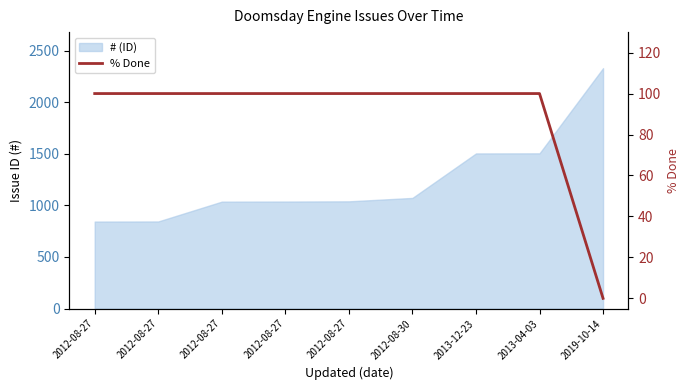

Reading left to right, transcribe all the data shown in this chart.

2012-08-27=100	2012-08-27=100	2012-08-27=100	2012-08-27=100	2012-08-27=100	2012-08-30=100	2013-12-23=100	2013-04-03=100	2019-10-14=0